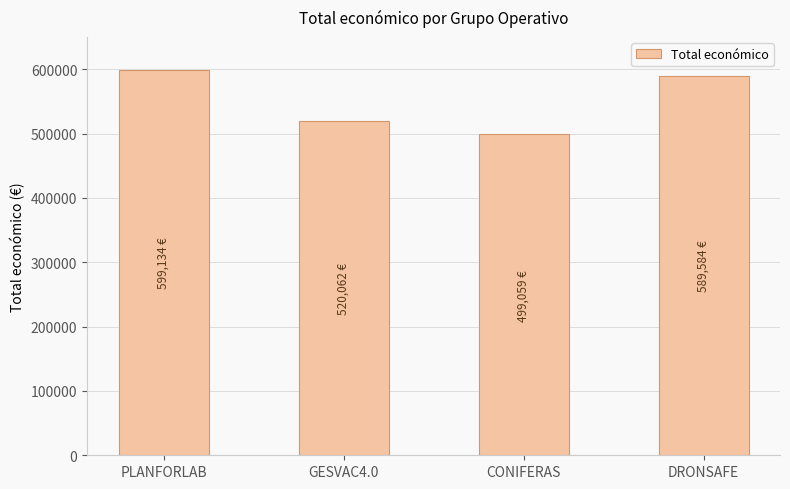

How many values are below 589584?

2